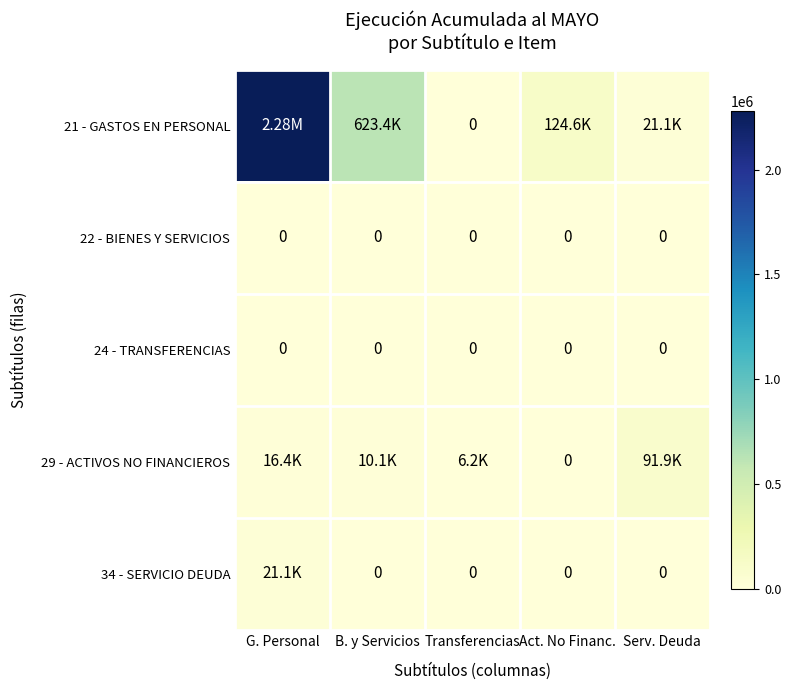

What is the highest value of the 34 - SERVICIO DEUDA series?

21069